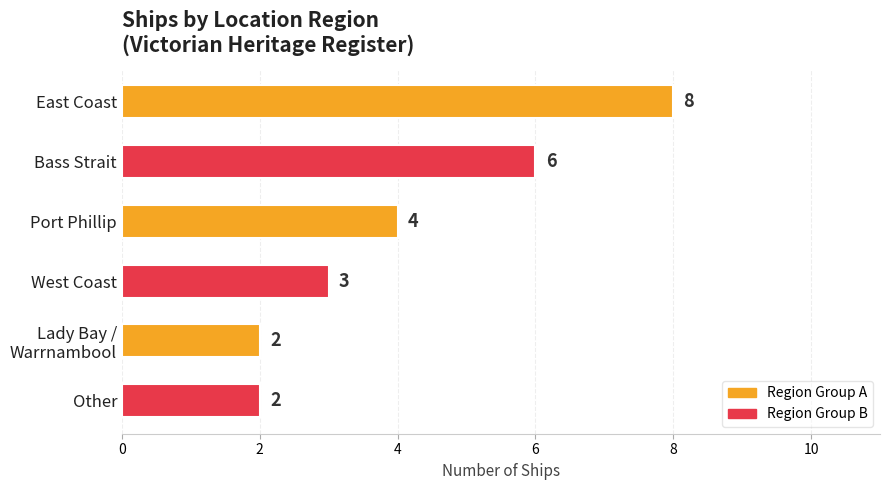

What is the average value?

4